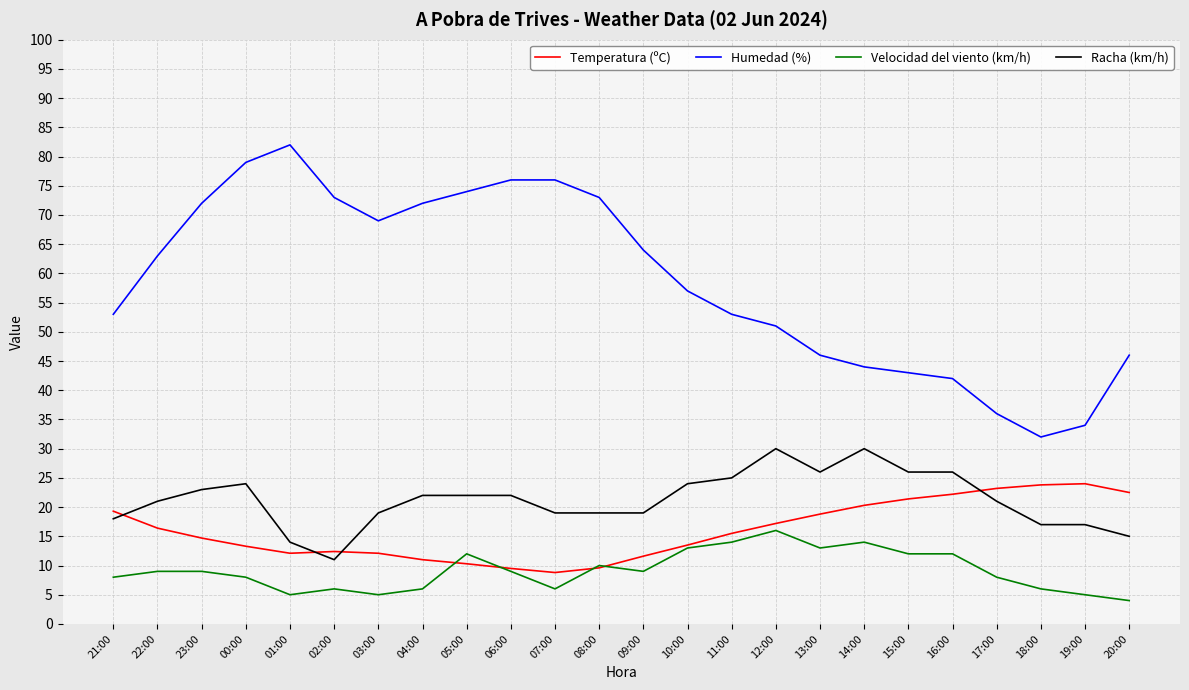

What is the total value across all series at 09:00?

103.6